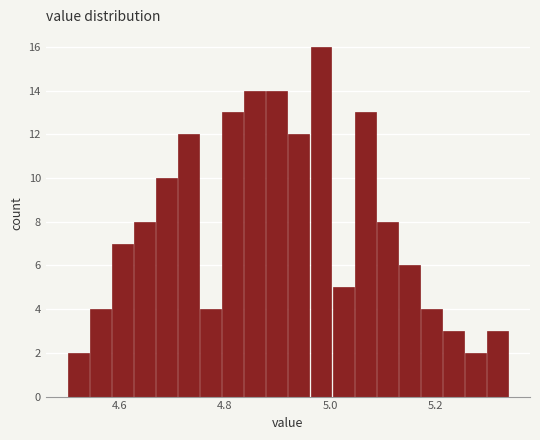

Read against the x-axis, roughly where is the centre of the tallest bar?

4.98